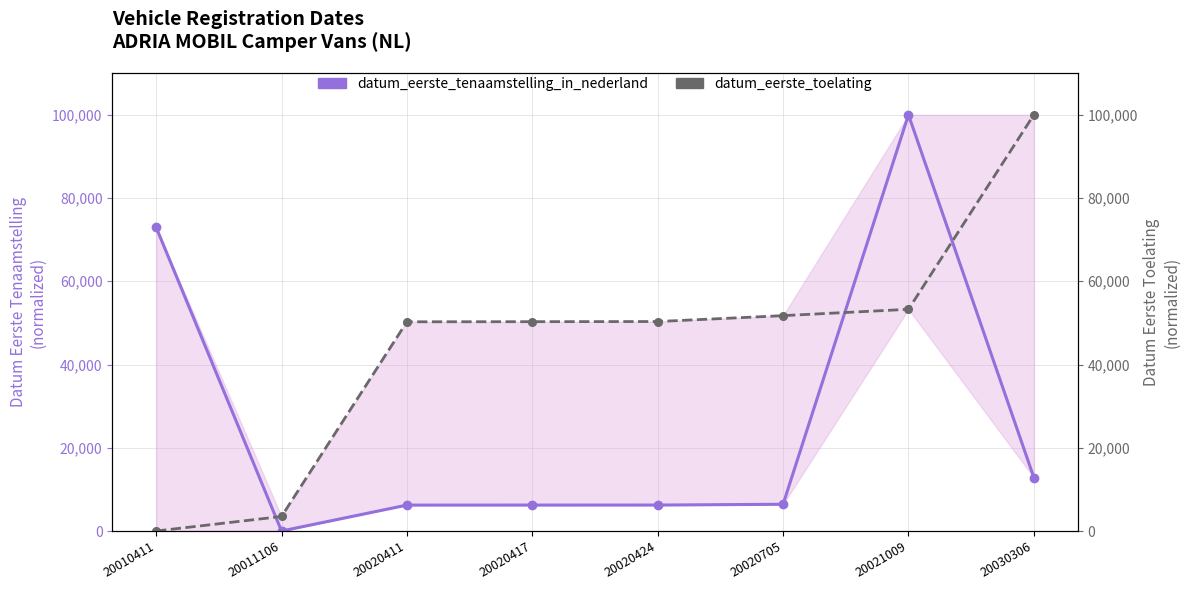

True or false: datum_eerste_tenaamstelling_in_nederland and datum_eerste_toelating cross at least once.

True